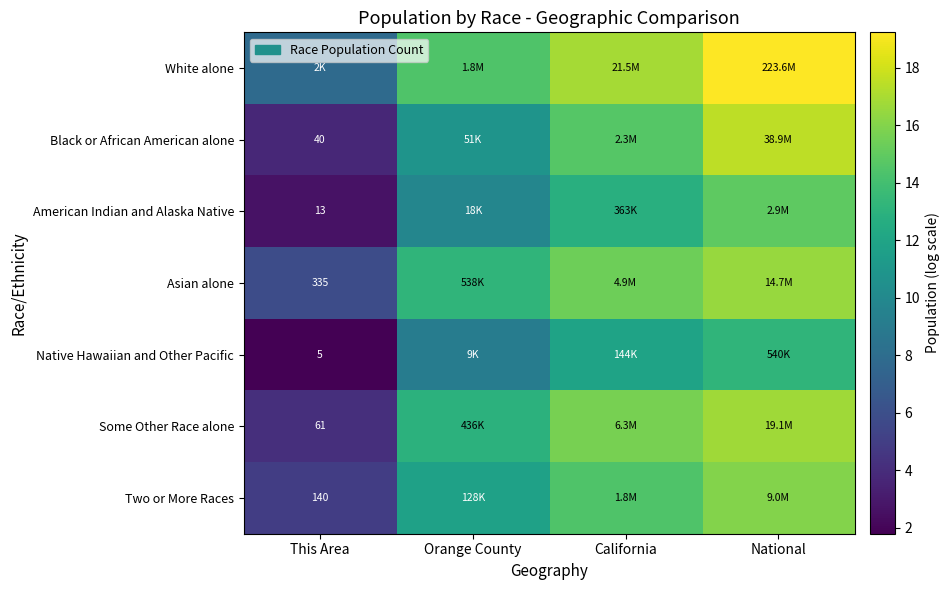

The value of Native Hawaiian and Other Pacific at Orange County is 9.1. True or false?

True